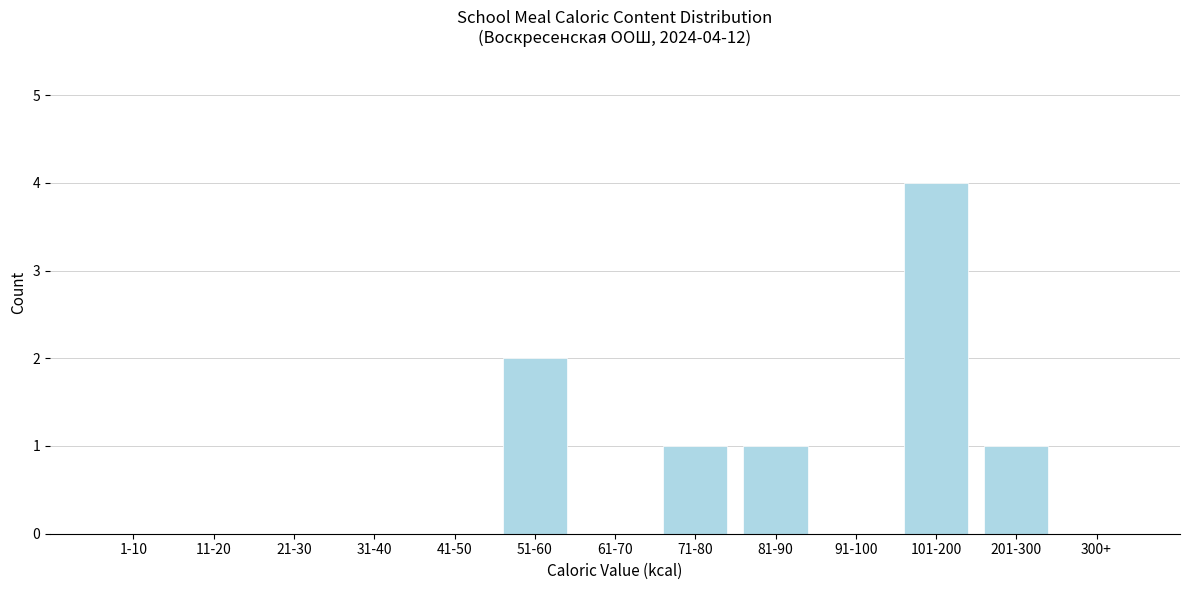

Reading right to left, extract all data points from this chart.

300+=0	201-300=1	101-200=4	91-100=0	81-90=1	71-80=1	61-70=0	51-60=2	41-50=0	31-40=0	21-30=0	11-20=0	1-10=0